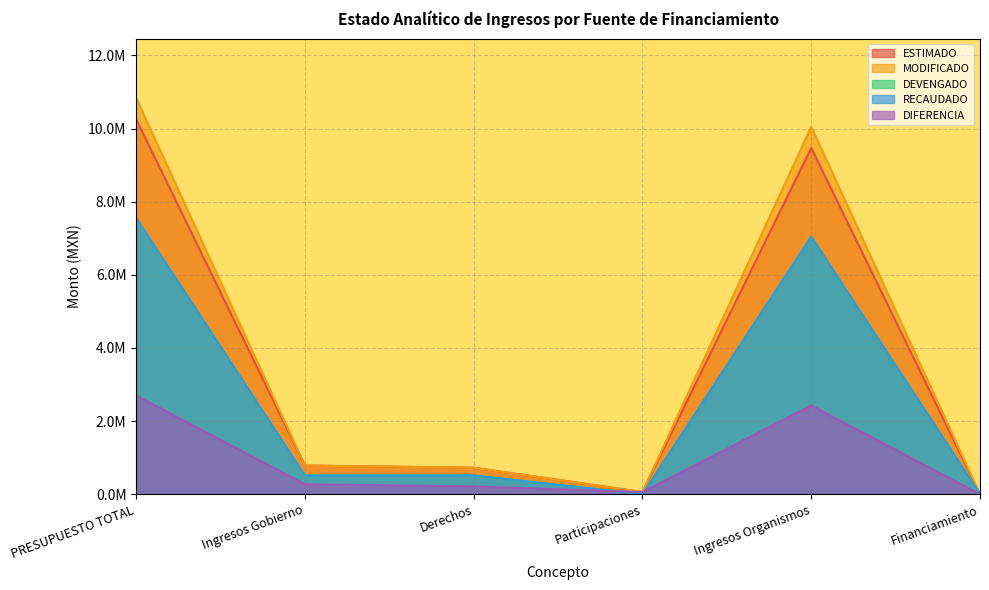

What is the value of the DIFERENCIA point at the 2nd from the left?

272473.0